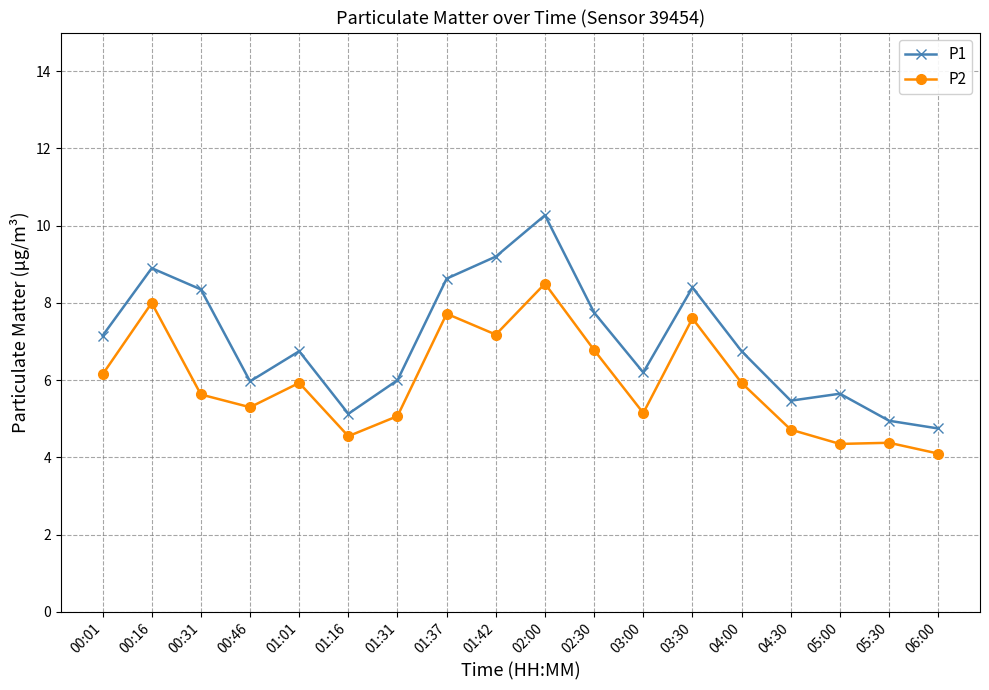

Between 01:31 and 03:30, which series saw the biggest shift?

P2